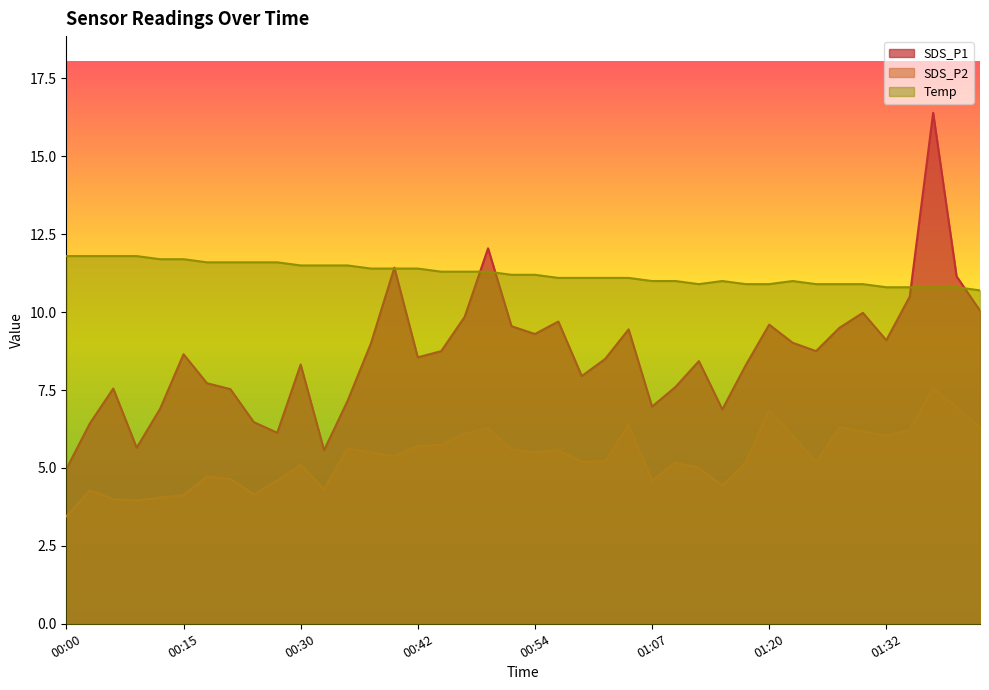

At which category is the sum across all series the highest?

01:37